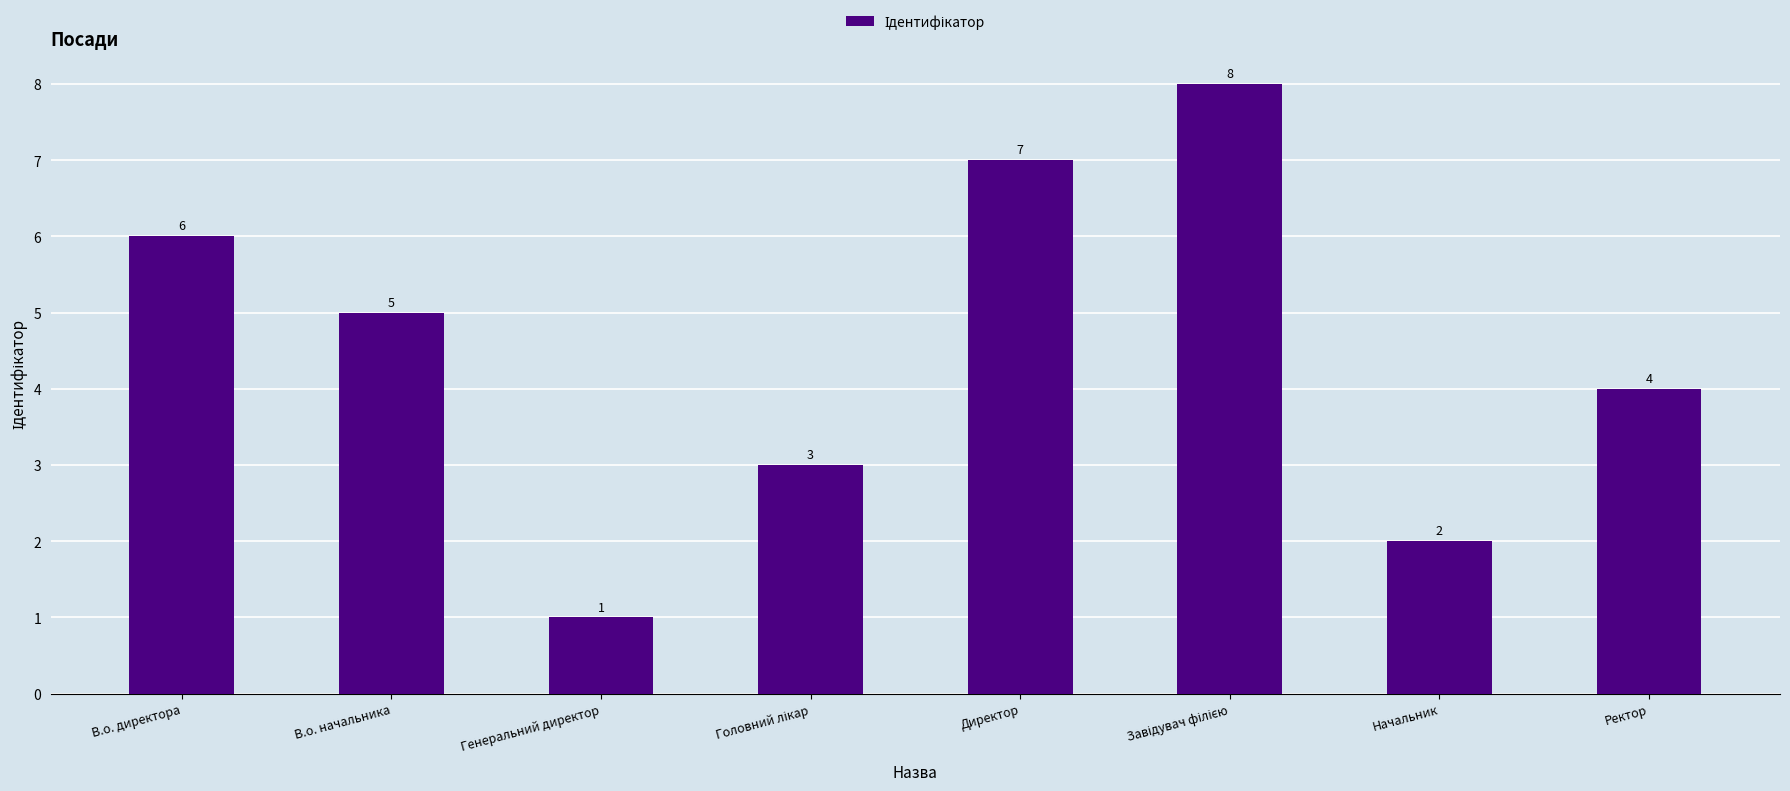

Reading left to right, what are all the values shown in this chart?

6	5	1	3	7	8	2	4